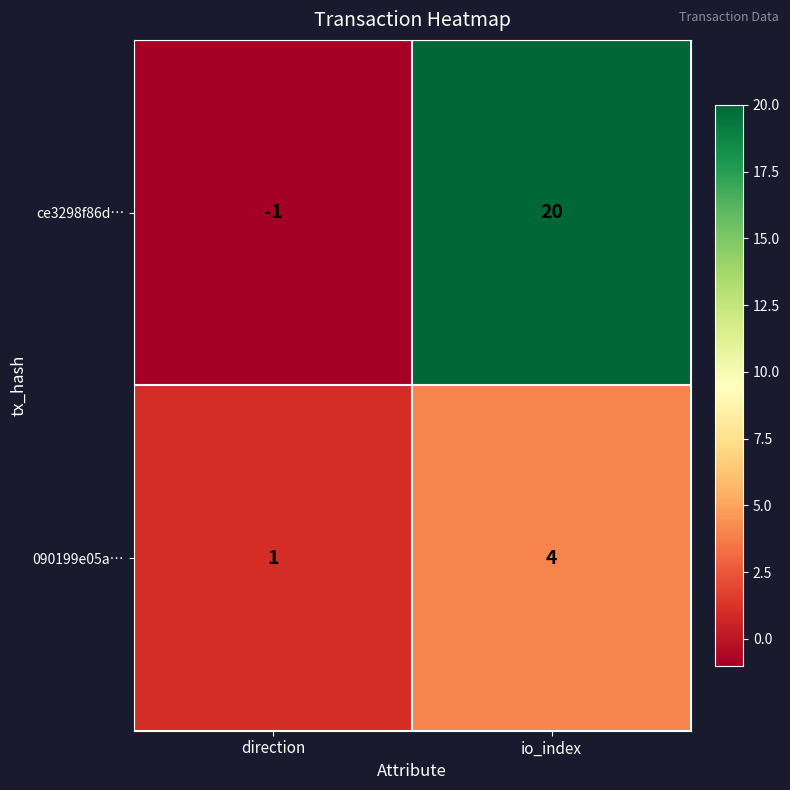

Which category has the highest value across all series?

io_index